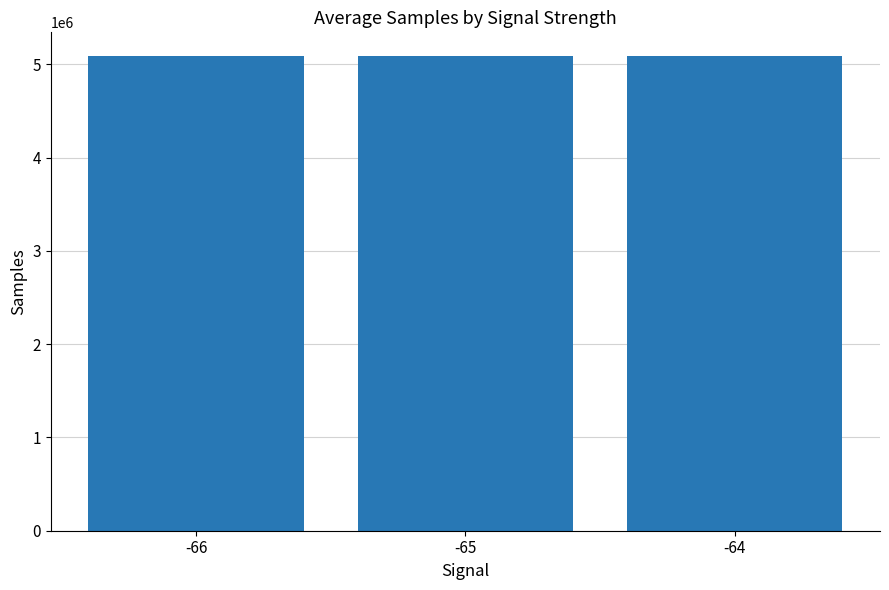

What is the value of the 1st bar from the left?

5090280.0